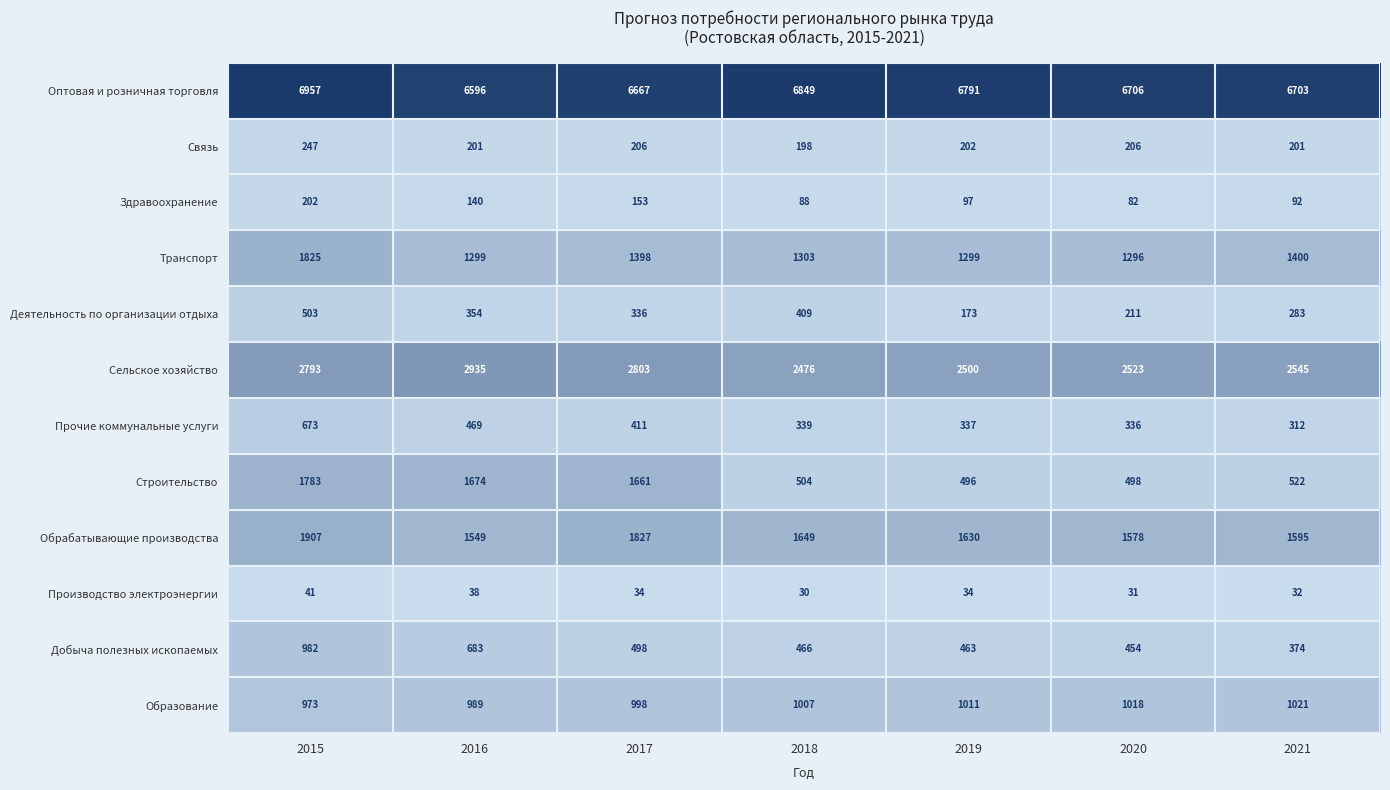

Which series changed the most between 2018 and 2020?

Деятельность по организации отдыха